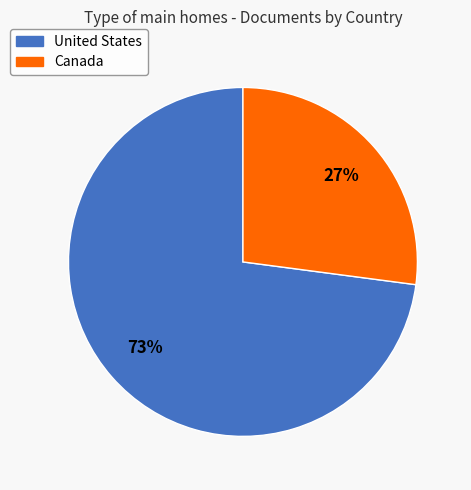

Which has a higher value, United States or Canada?

United States